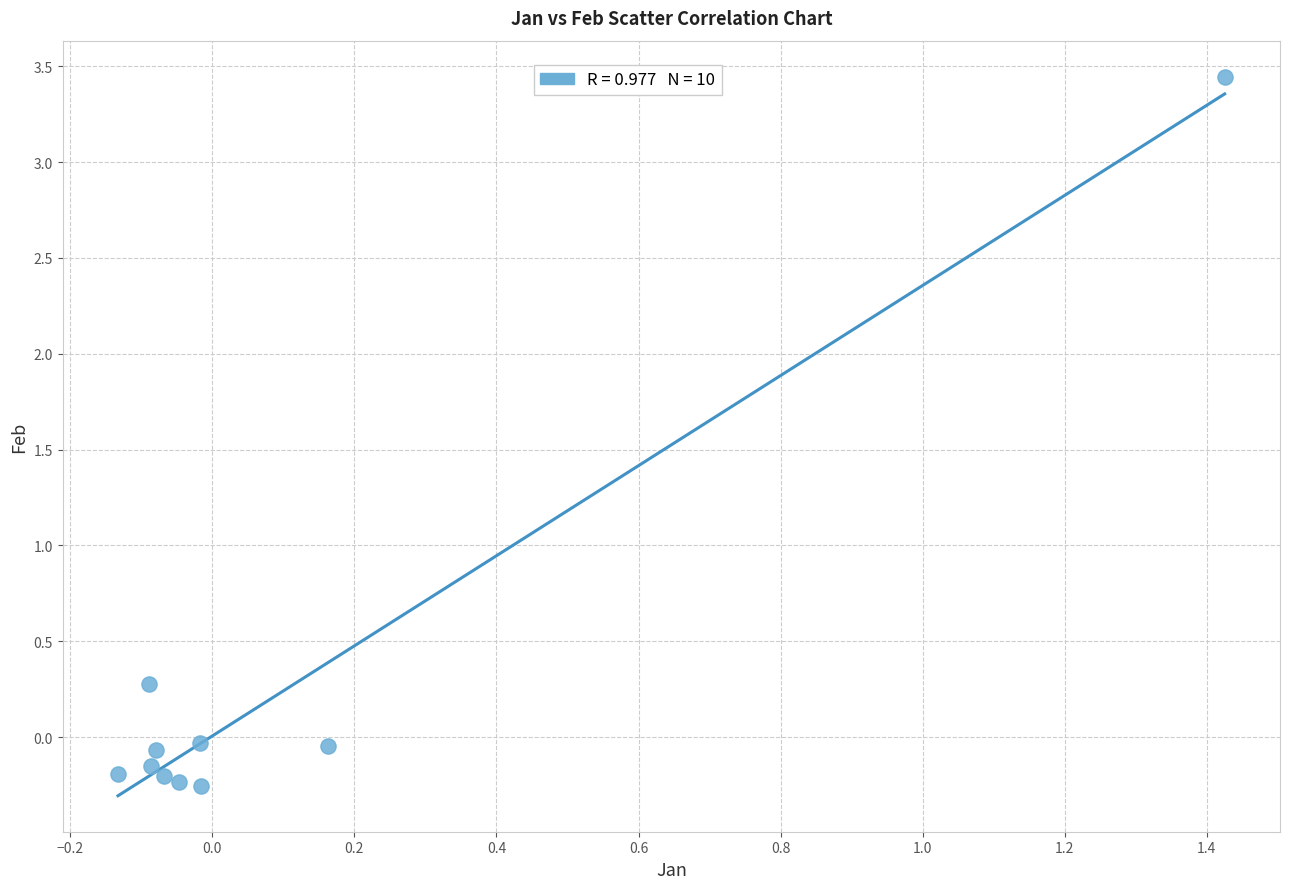

What is the range of X values (max minus min)?

1.6